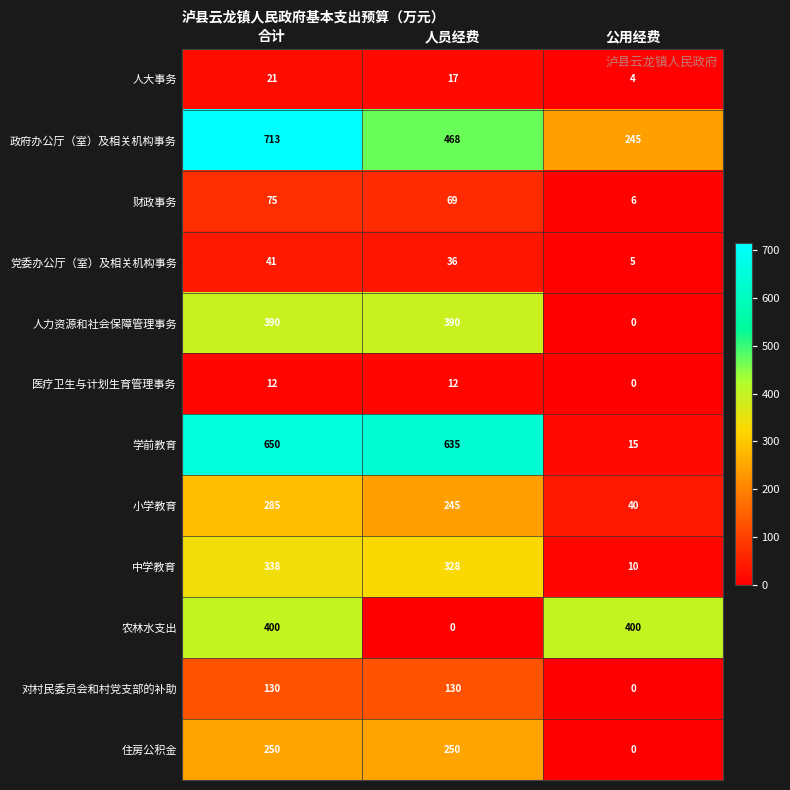

What is the sum of all 小学教育 values?

570